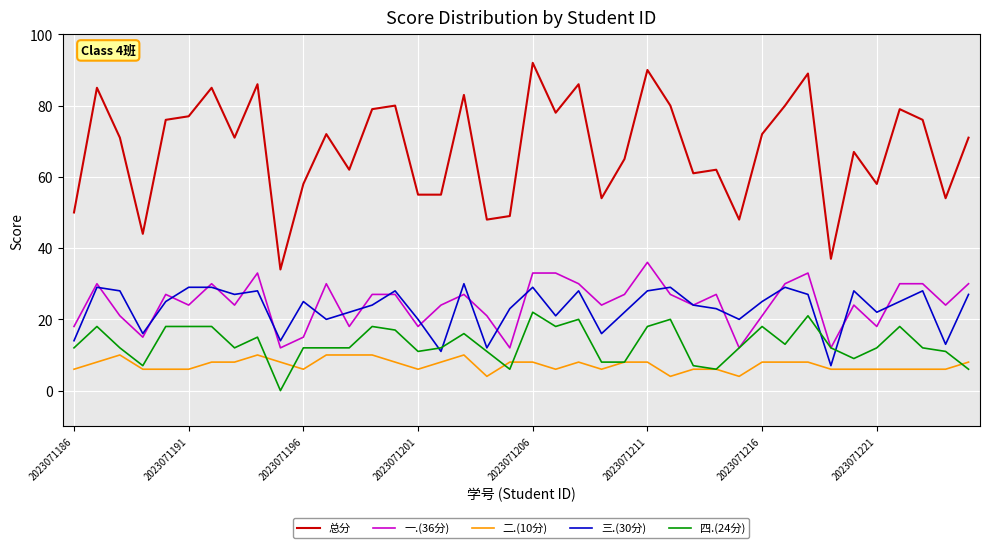

Reading left to right, transcribe all the data shown in this chart.

总分: 50	85	71	44	76	77	85	71	86	34	58	72	62	79	80	55	55	83	48	49	92	78	86	54	65	90	80	61	62	48	72	80	89	37	67	58	79	76	54	71
一.(36分): 18	30	21	15	27	24	30	24	33	12	15	30	18	27	27	18	24	27	21	12	33	33	30	24	27	36	27	24	27	12	21	30	33	12	24	18	30	30	24	30
二.(10分): 6	8	10	6	6	6	8	8	10	8	6	10	10	10	8	6	8	10	4	8	8	6	8	6	8	8	4	6	6	4	8	8	8	6	6	6	6	6	6	8
三.(30分): 14	29	28	16	25	29	29	27	28	14	25	20	22	24	28	20	11	30	12	23	29	21	28	16	22	28	29	24	23	20	25	29	27	7	28	22	25	28	13	27
四.(24分): 12	18	12	7	18	18	18	12	15	0	12	12	12	18	17	11	12	16	11	6	22	18	20	8	8	18	20	7	6	12	18	13	21	12	9	12	18	12	11	6